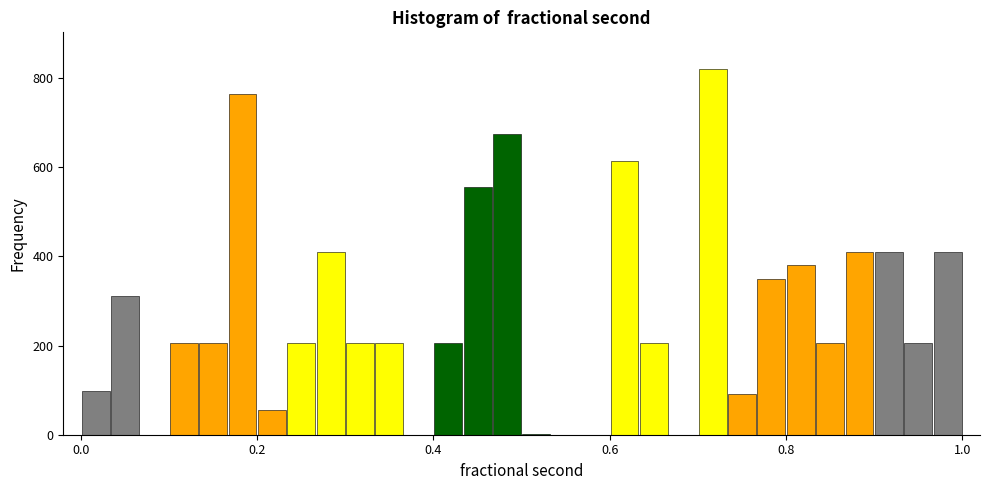

Read against the x-axis, roughly where is the centre of the tallest bar?

0.72